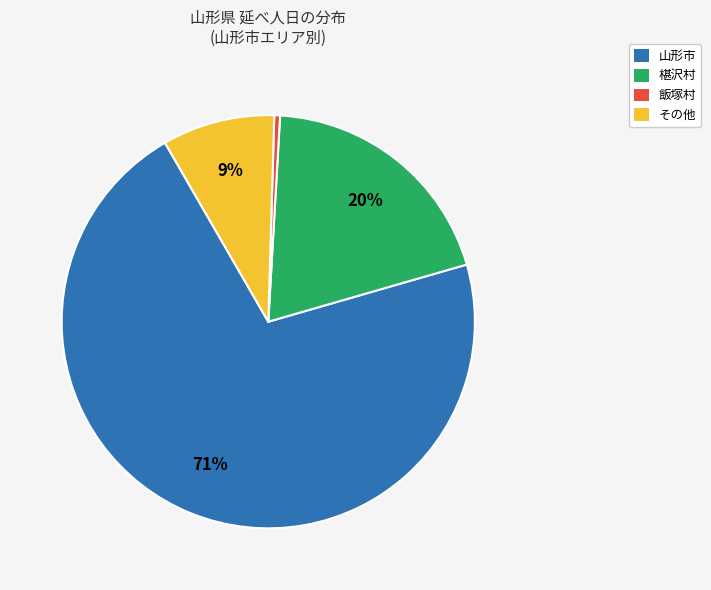

Is there any slice that represents more than half of the pie?

Yes